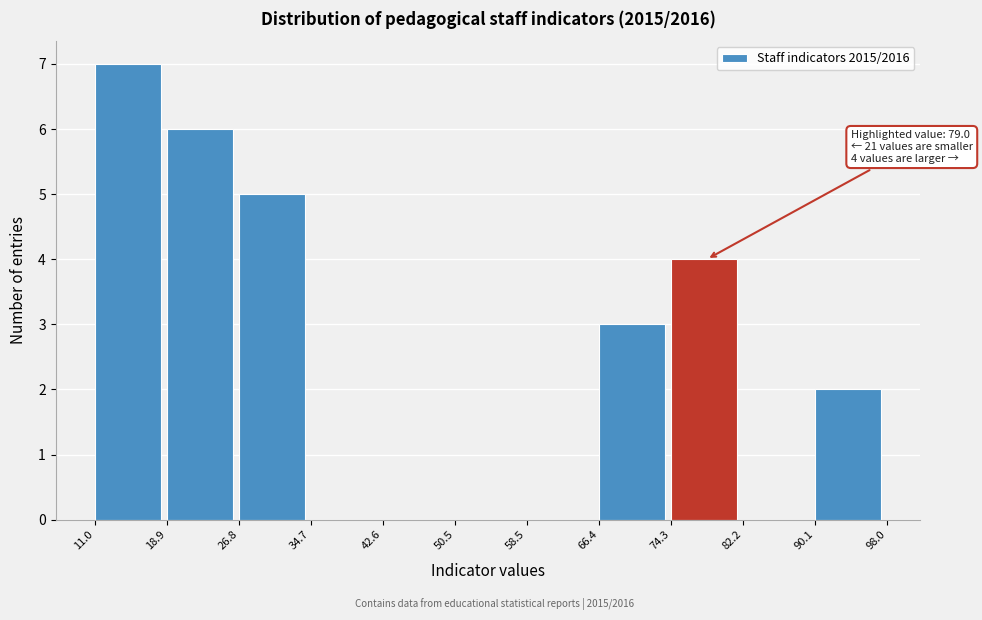

Which range on the x-axis has the tallest bar?

11.0 to 18.9